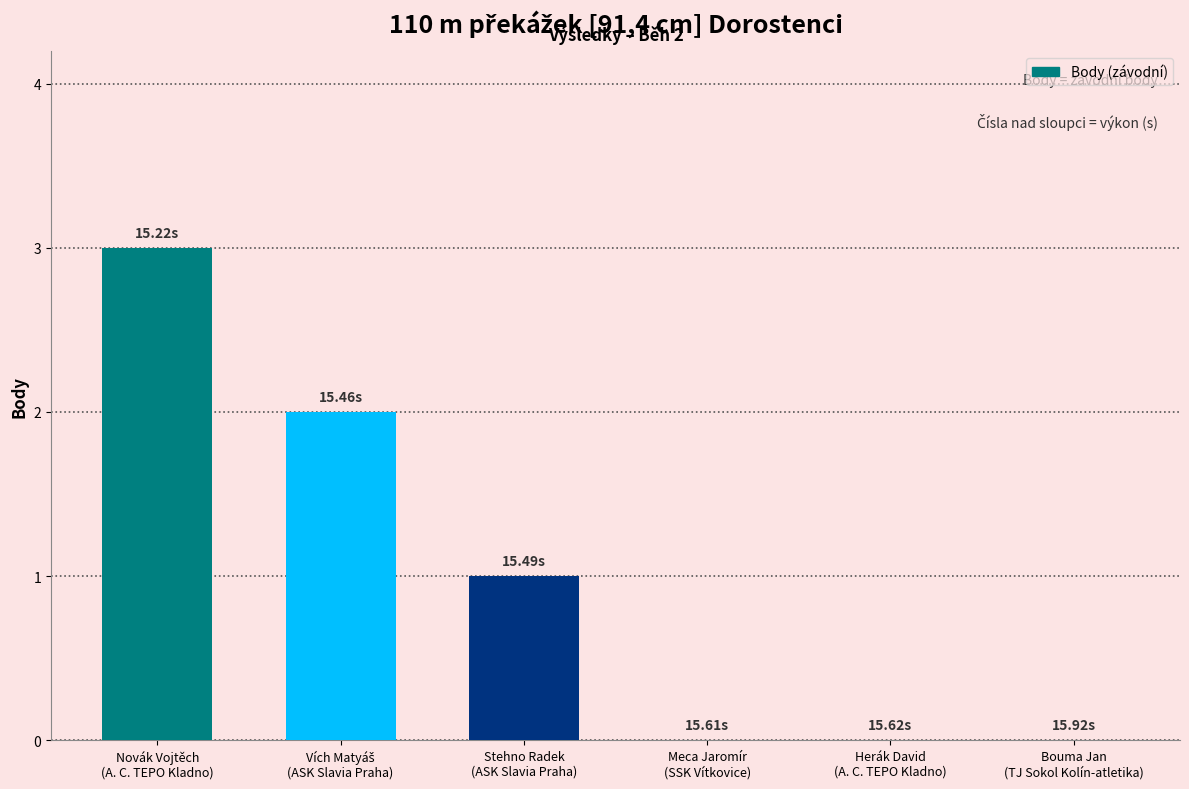

Where does the data first go above 1?

Novák Vojtěch
(A. C. TEPO Kladno)